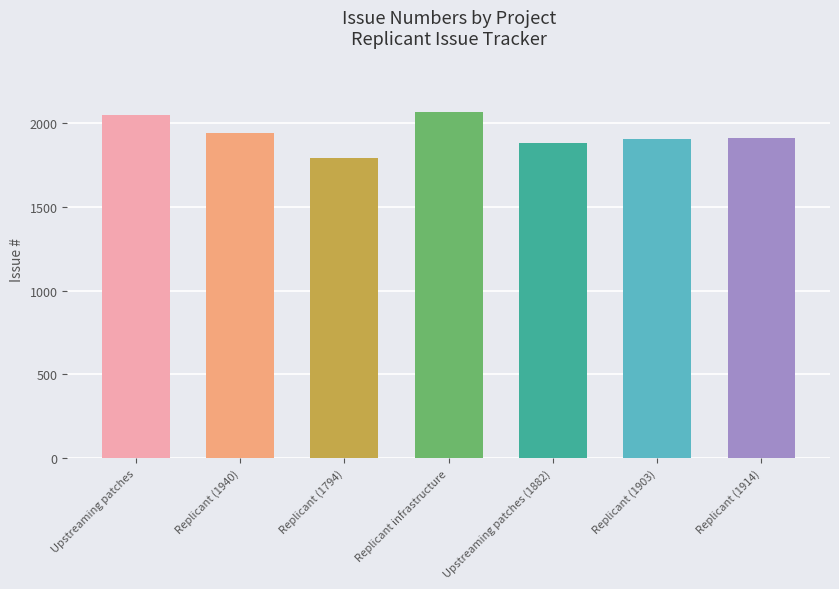

What is the ratio of the value at Replicant (1914) to the value at Replicant (1940)?

1.0